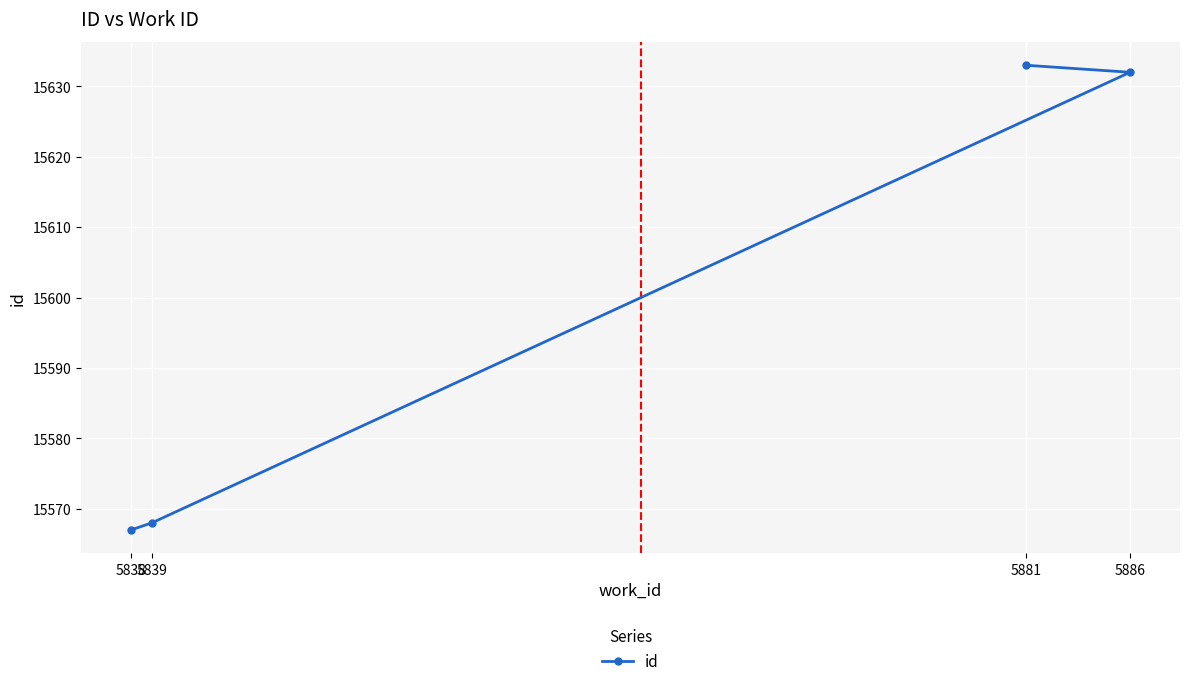

How many lines are shown in the chart?

1